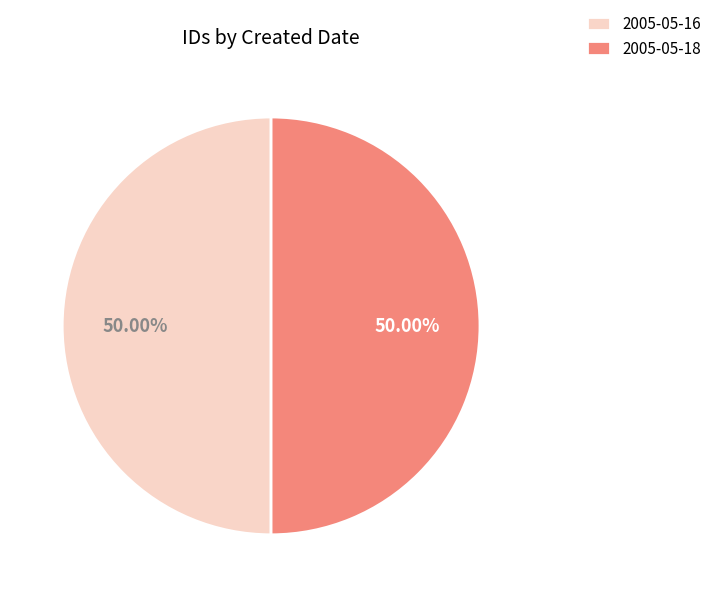

What percentage is the 2005-05-18 slice, to the nearest percent?

50%